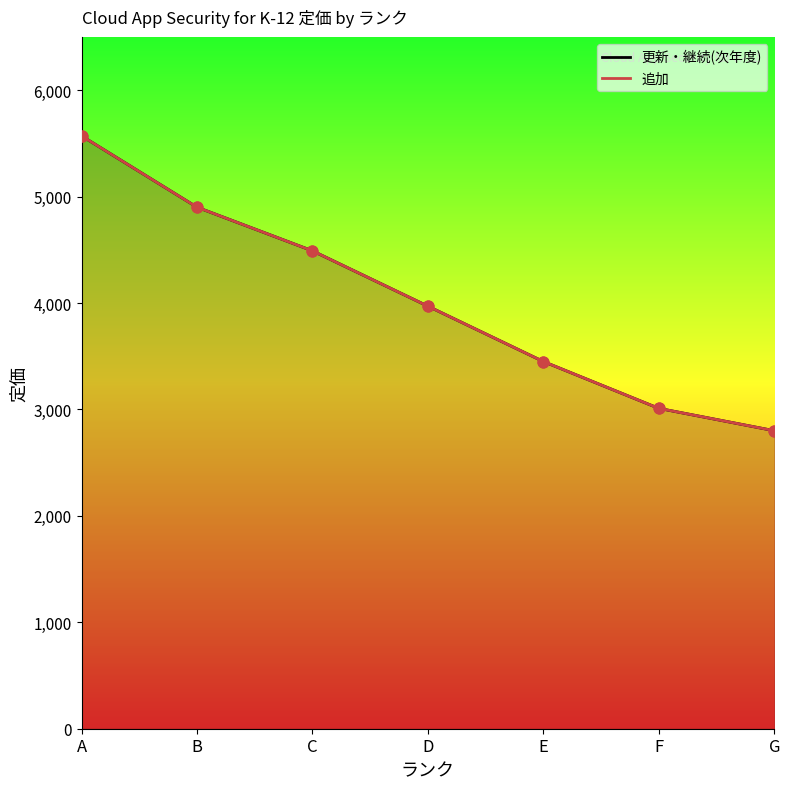

Which series contains the lowest Y value?

更新・継続(次年度)